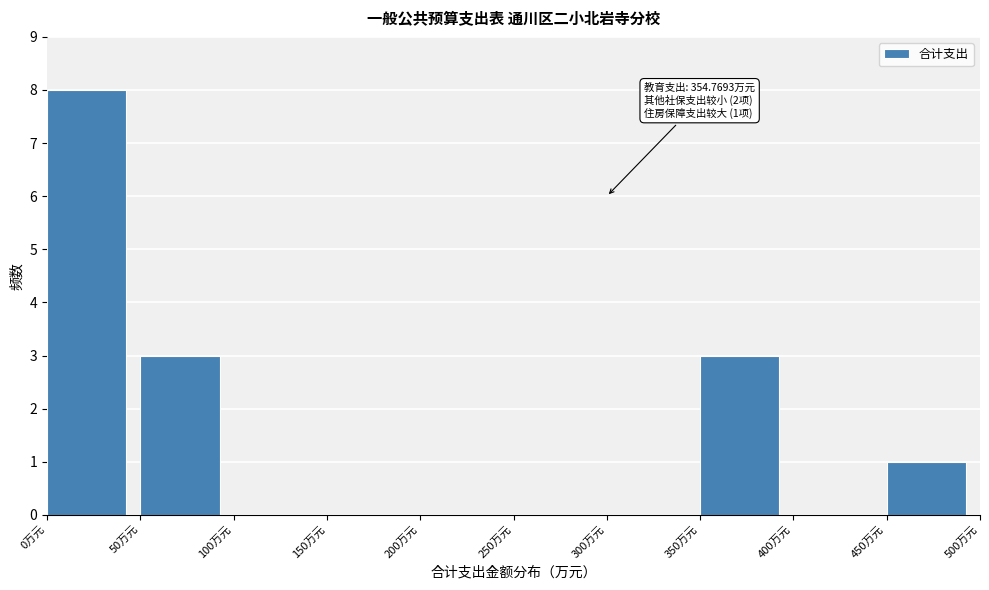

Over which range of the x-axis is the bar tallest?

0 to 50